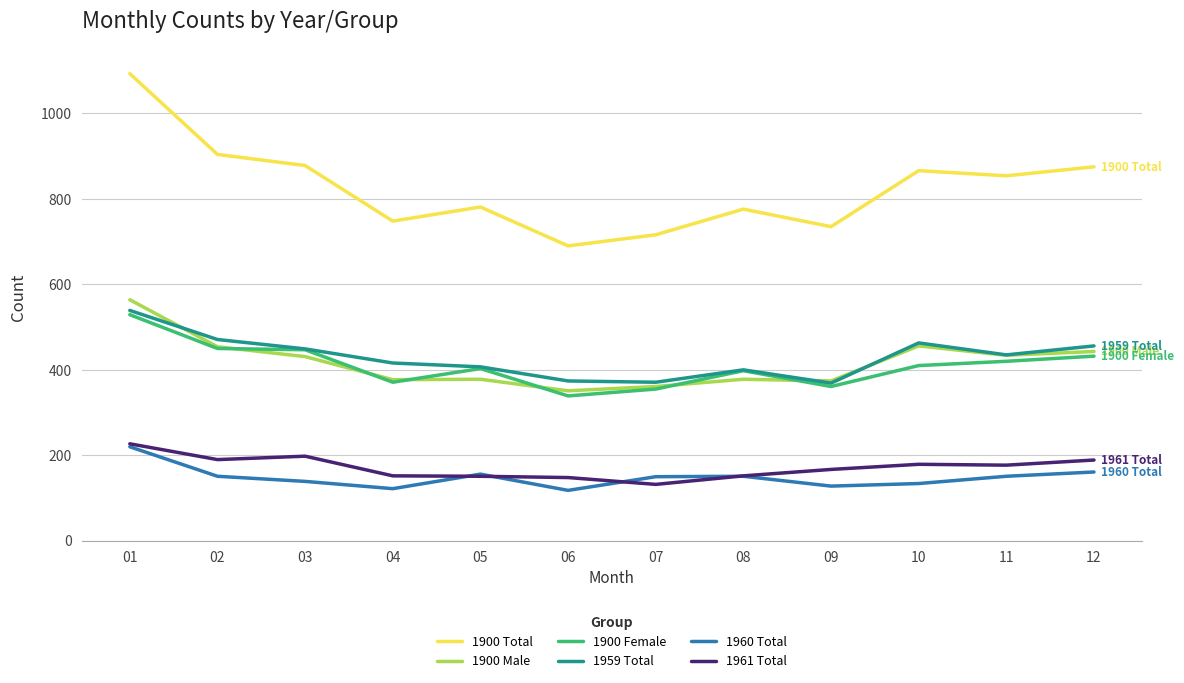

The value of 1900 Total at 12 is 1355. True or false?

False